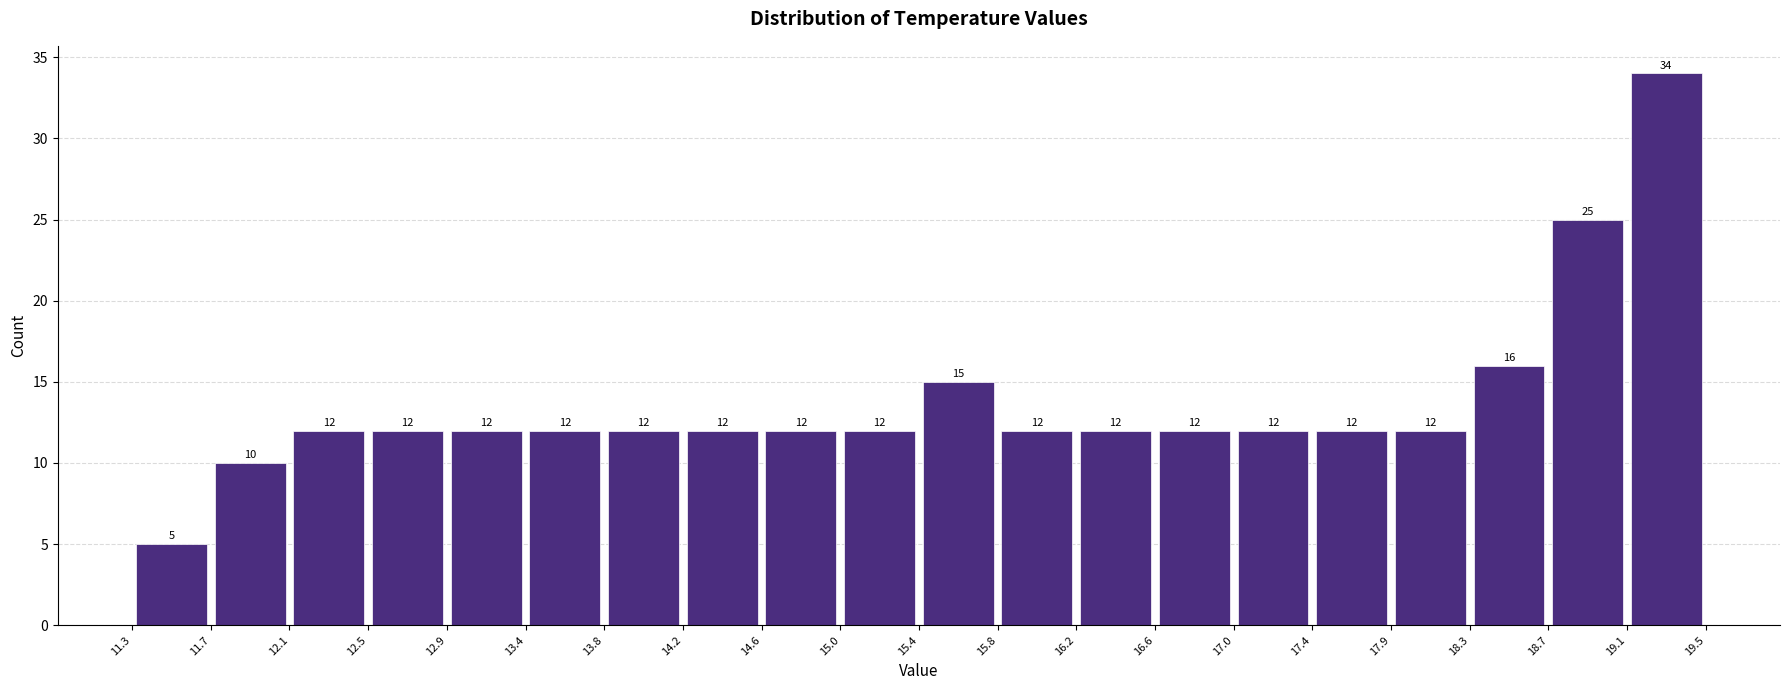

How tall is the bar that spans 15.4 to 15.8 on the x-axis?

15